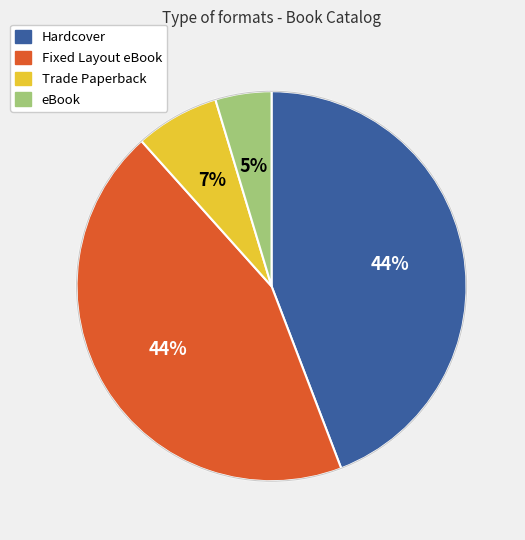

True or false: Fixed Layout eBook accounts for 37% of the total.

False